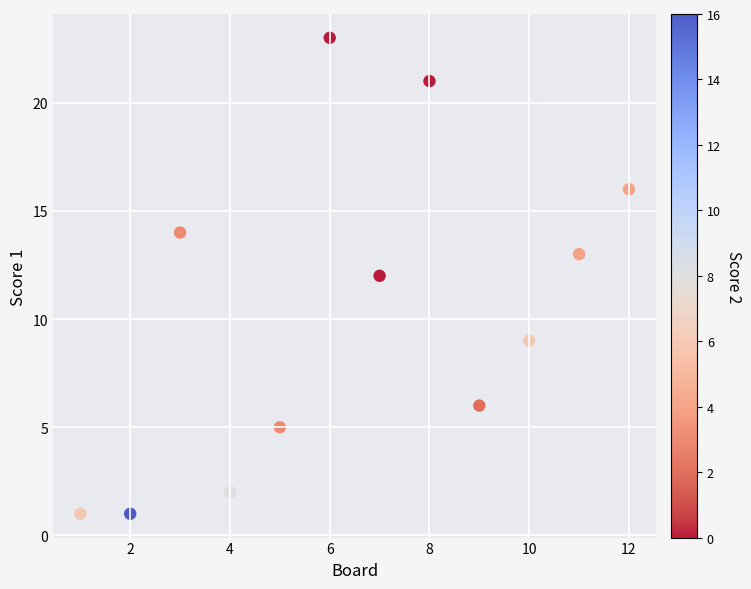

What is the range of Y values (max minus min)?

22